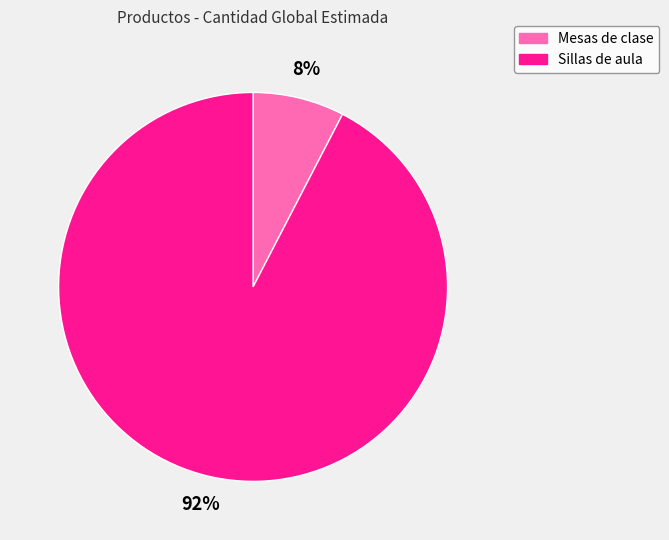

Does any single category account for the majority?

Yes